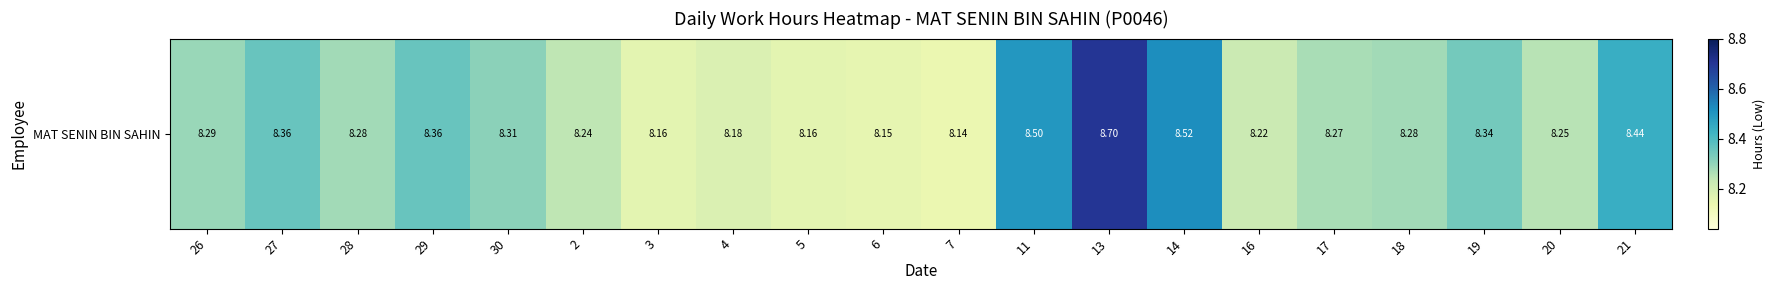

True or false: the data shows 8.3 at 30.

True